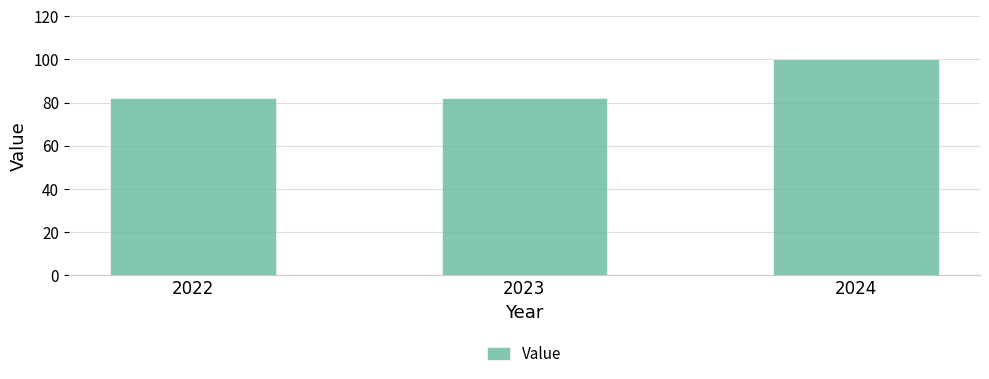

Is it true that the value at 2024 is 35?

False